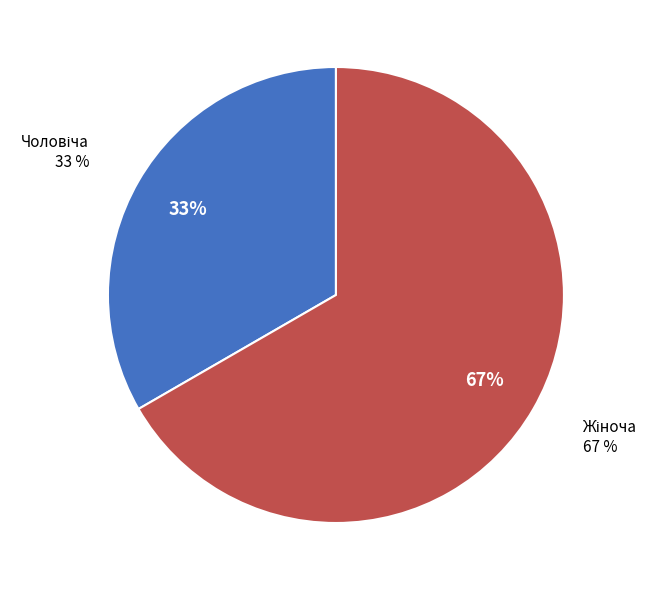

Rank the categories by value from lowest to highest.

Чоловіча, Жіноча